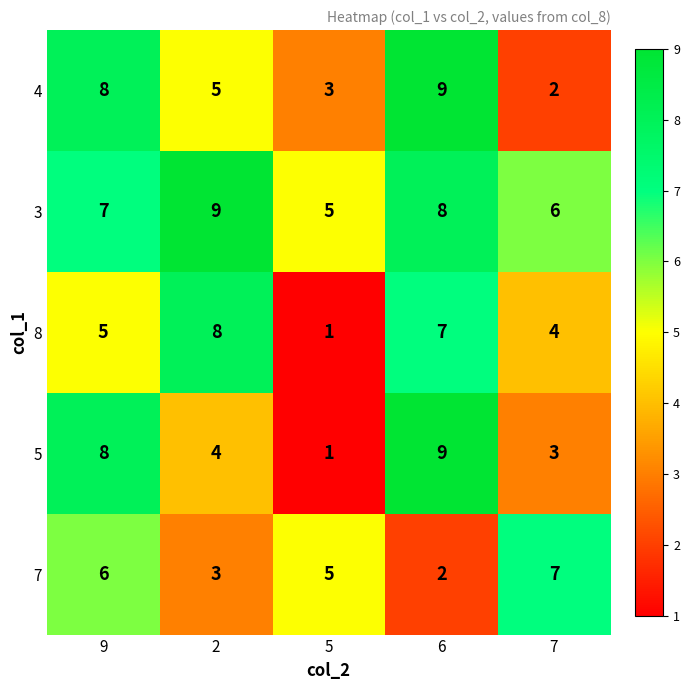

Reading left to right, extract all data points from this chart.

4: 9=8	2=5	5=3	6=9	7=2
3: 9=7	2=9	5=5	6=8	7=6
8: 9=5	2=8	5=1	6=7	7=4
5: 9=8	2=4	5=1	6=9	7=3
7: 9=6	2=3	5=5	6=2	7=7